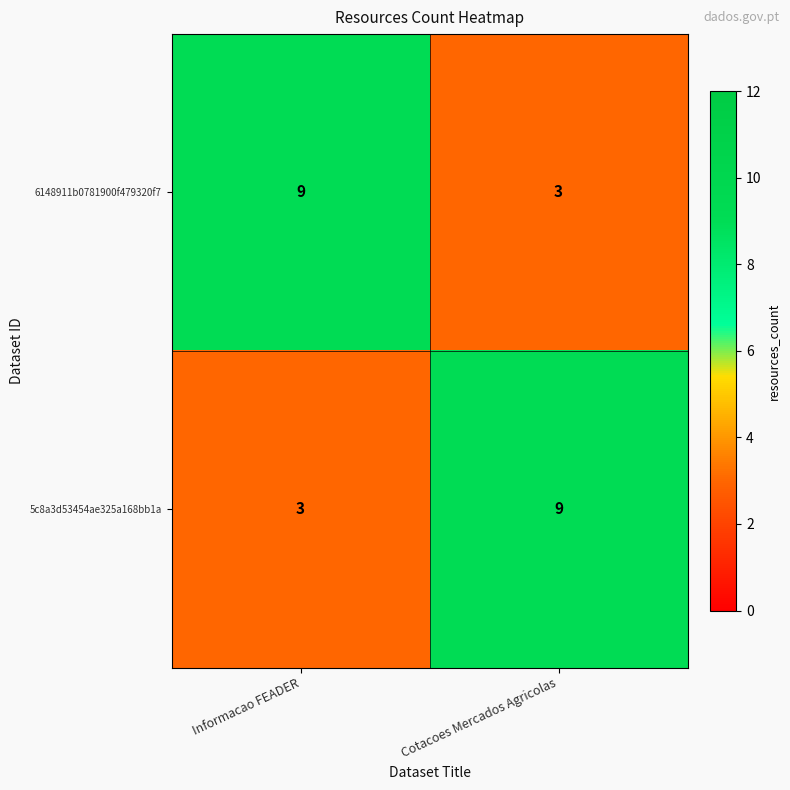

At which label is 5c8a3d53454ae325a168bb1a closest to 6?

Informacao FEADER